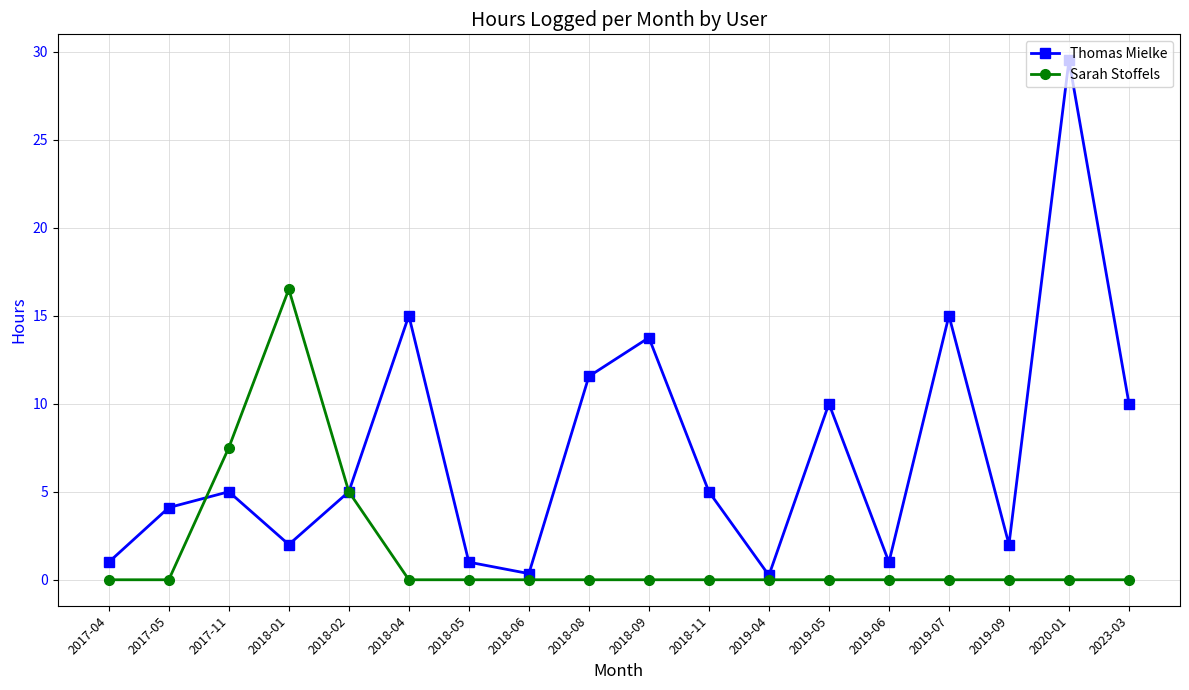

At which category does Thomas Mielke reach its first local valley?

2018-01